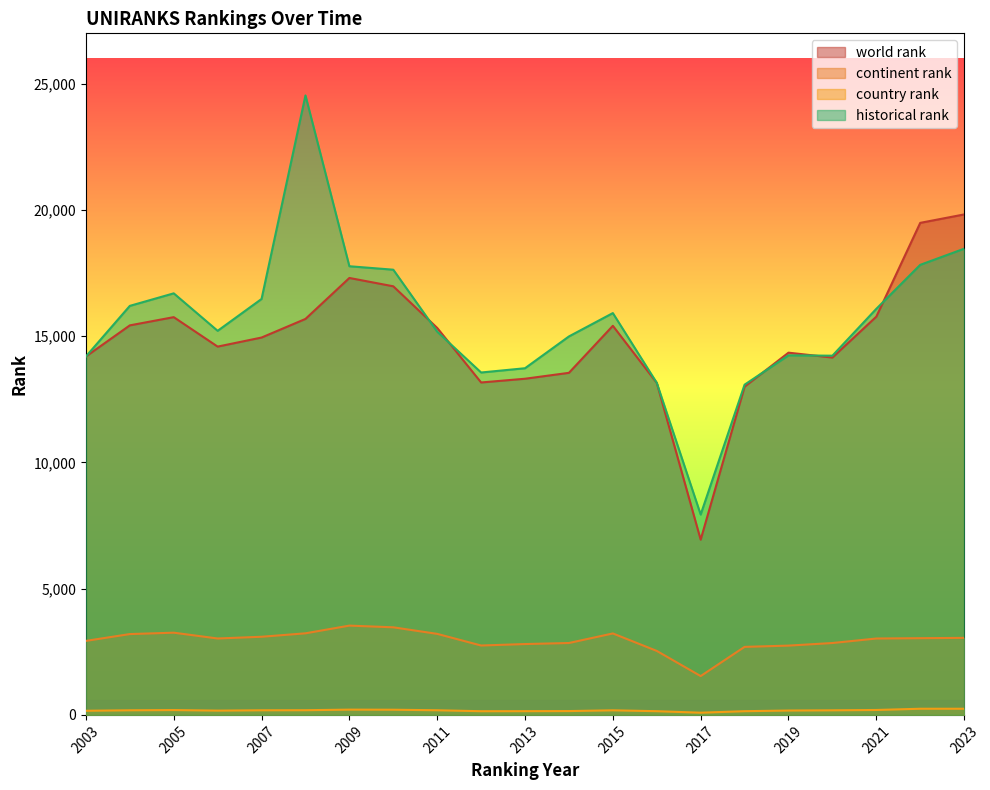

Where does the continent rank series first go above 3027?

2004